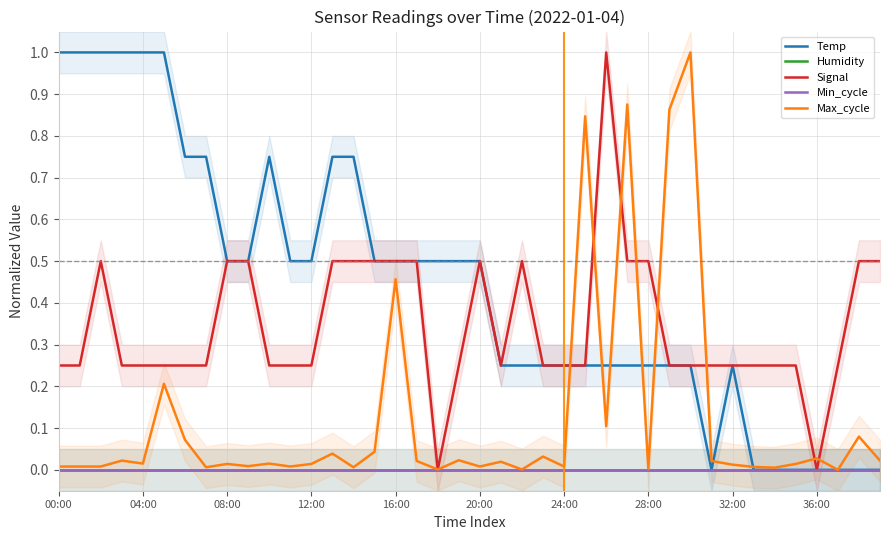

What position from the left is 29?

30